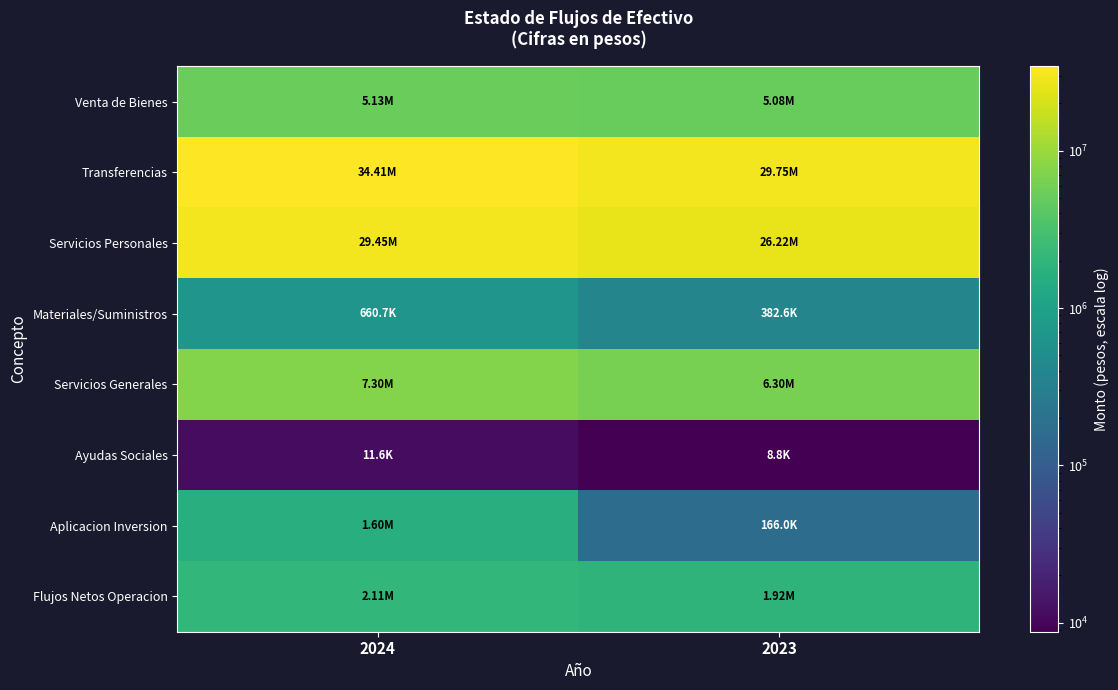

Which label corresponds to the largest value in the chart?

2024